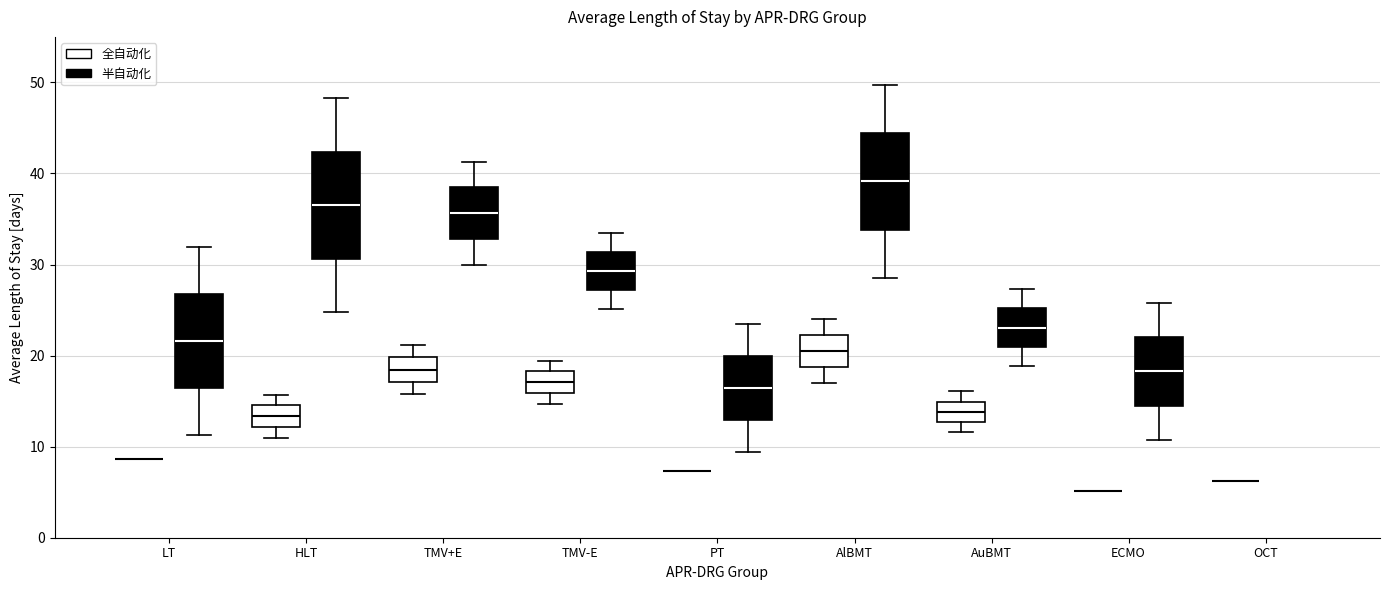

Reading left to right, read every box against the y-axis: the position of its median line, the range the box covers, and the ends of its whiskers. The values are not printed on the chart, so give them approximately, as read against the axis.

LT (全自动化): box collapsed to a line at 9, whiskers 9 to 9
LT (半自动化): median 22, box 16 to 27, whiskers 11 to 32
HLT (全自动化): median 13, box 12 to 15, whiskers 11 to 16
HLT (半自动化): median 36, box 31 to 42, whiskers 25 to 48
TMV+E (全自动化): median 18, box 17 to 20, whiskers 16 to 21
TMV+E (半自动化): median 36, box 33 to 38, whiskers 30 to 41
TMV-E (全自动化): median 17, box 16 to 18, whiskers 15 to 19
TMV-E (半自动化): median 29, box 27 to 31, whiskers 25 to 33
PT (全自动化): box collapsed to a line at 7, whiskers 7 to 7
PT (半自动化): median 16, box 13 to 20, whiskers 9 to 23
AlBMT (全自动化): median 20, box 19 to 22, whiskers 17 to 24
AlBMT (半自动化): median 39, box 34 to 44, whiskers 29 to 50
AuBMT (全自动化): median 14, box 13 to 15, whiskers 12 to 16
AuBMT (半自动化): median 23, box 21 to 25, whiskers 19 to 27
ECMO (全自动化): box collapsed to a line at 5, whiskers 5 to 5
ECMO (半自动化): median 18, box 15 to 22, whiskers 11 to 26
OCT (全自动化): box collapsed to a line at 6, whiskers 6 to 6
OCT (半自动化): box collapsed to a line at 6, whiskers 6 to 6